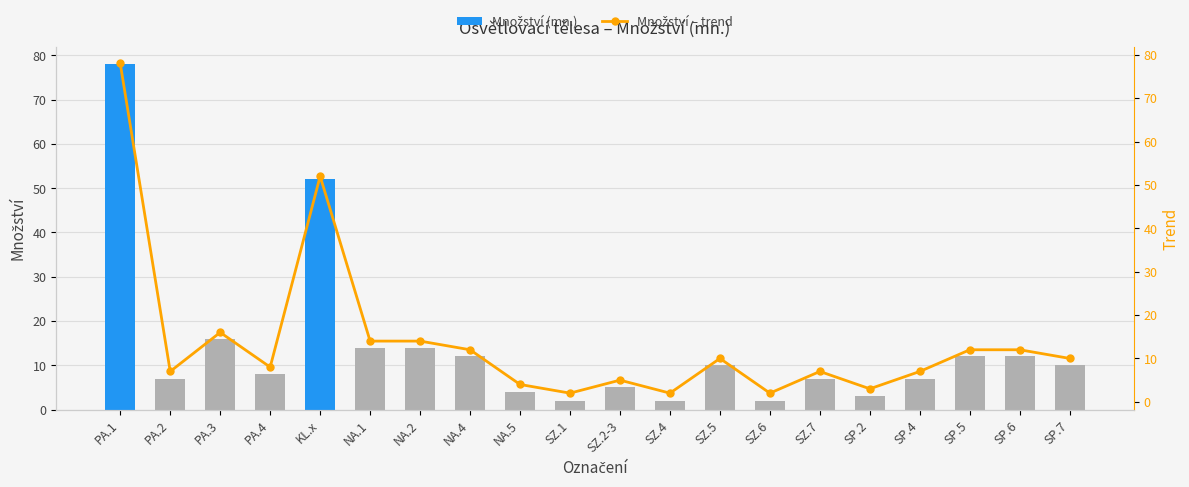

What is the sum of all Množství – trend values?

277